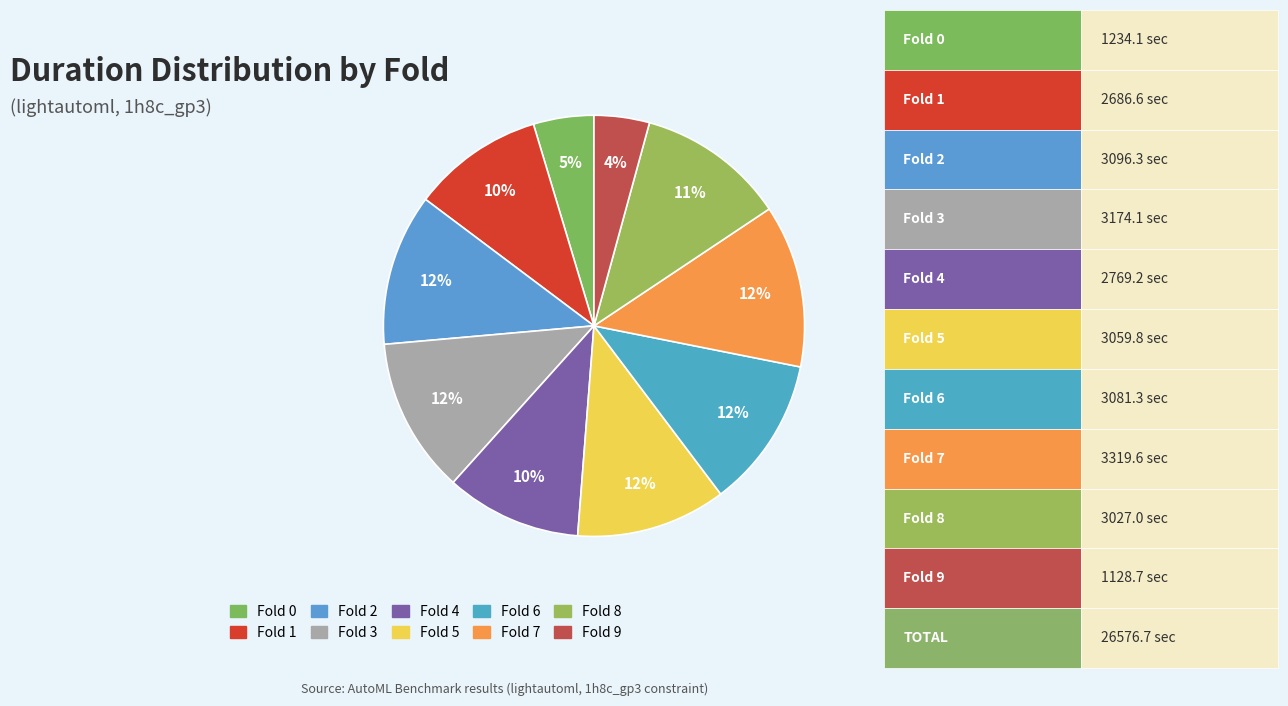

Which slice is the smallest?

fold_9